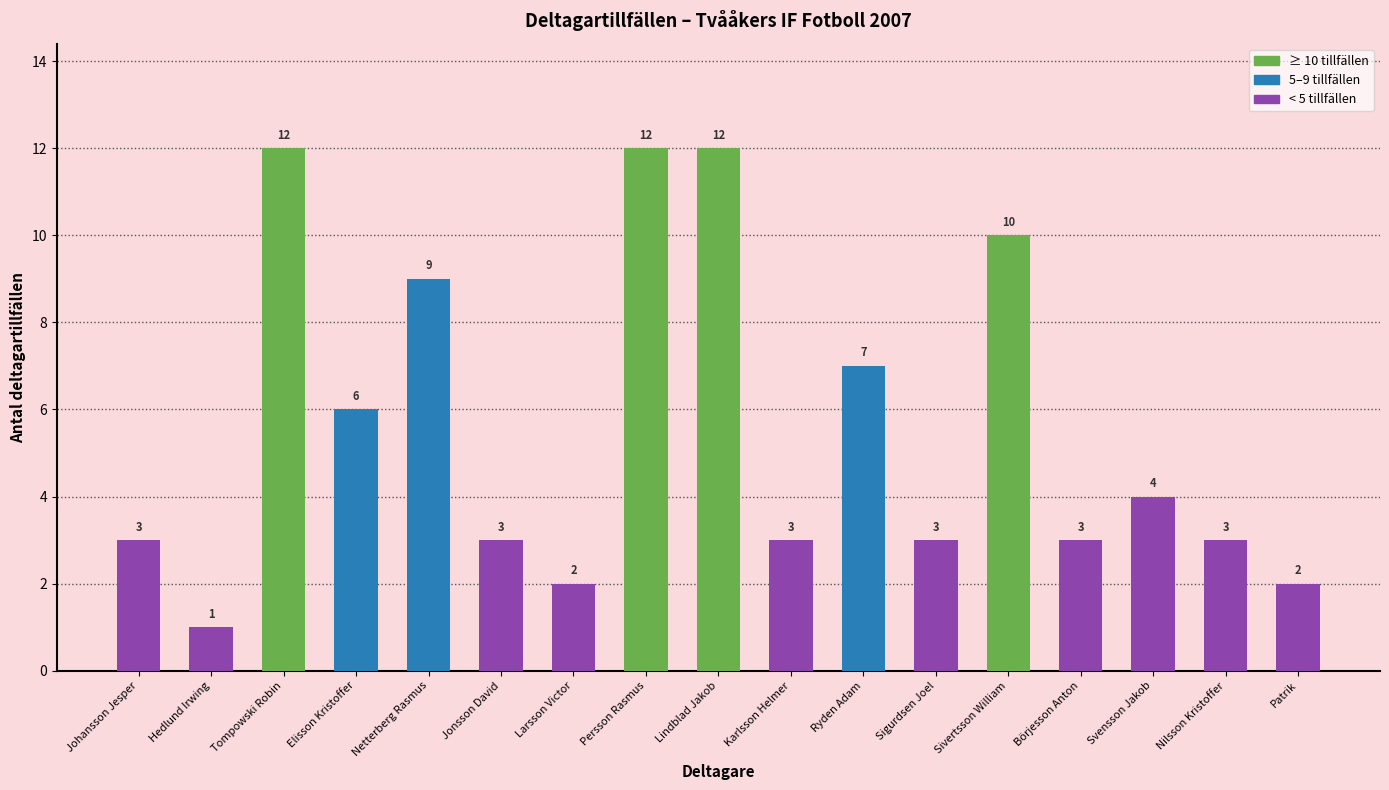

What is the smallest value displayed?

1